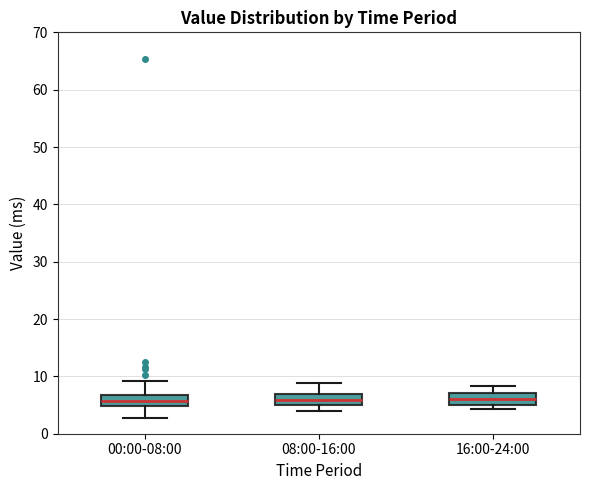

Reading left to right, read every box against the y-axis: the position of its median line, the range the box covers, and the ends of its whiskers. The values are not printed on the chart, so give them approximately, as read against the axis.

00:00-08:00: median 6, box 5 to 7, whiskers 3 to 9
08:00-16:00: median 6, box 5 to 7, whiskers 4 to 9
16:00-24:00: median 6, box 5 to 7, whiskers 4 to 8